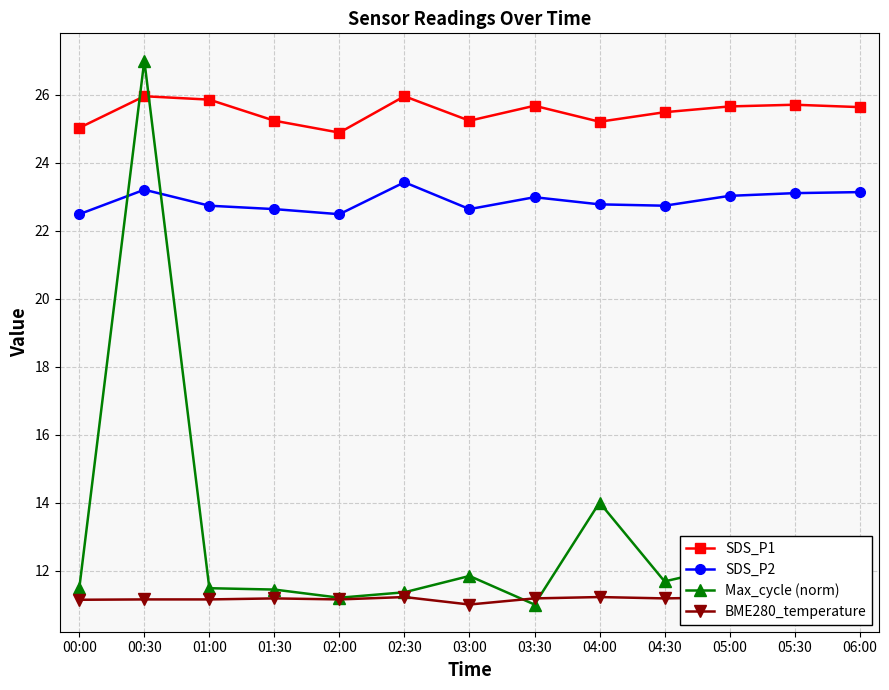

At which category does Max_cycle (norm) reach its first local peak?

00:30